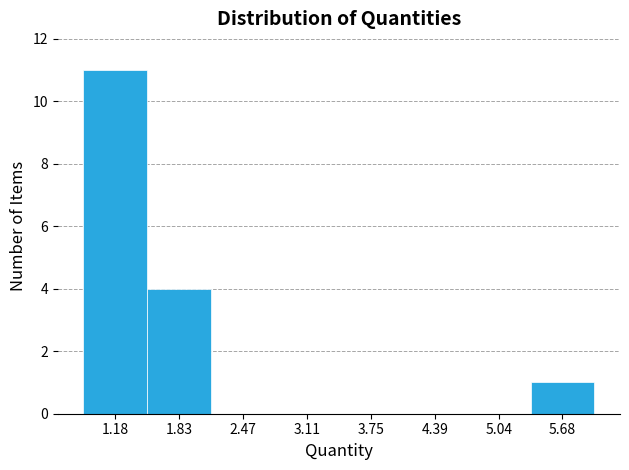

Which range on the x-axis has the tallest bar?

0.9 to 1.5